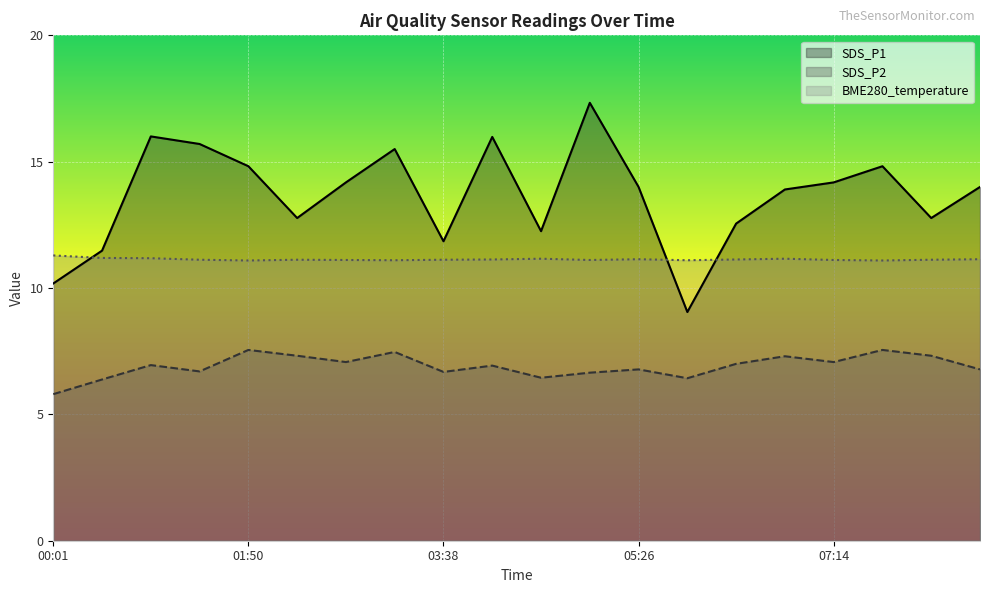

Where is BME280_temperature nearest to the value 11?

01:50